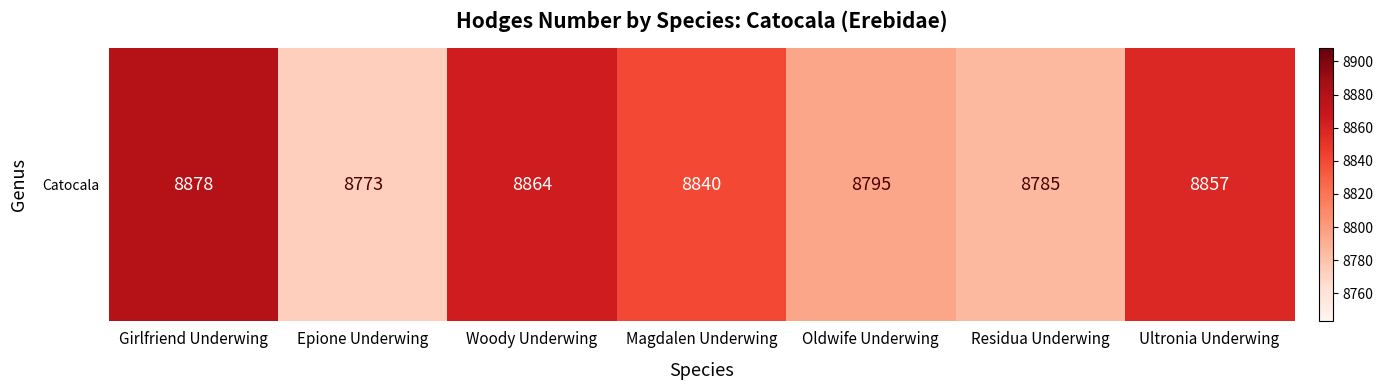

Count the number of data series in this chart.

1